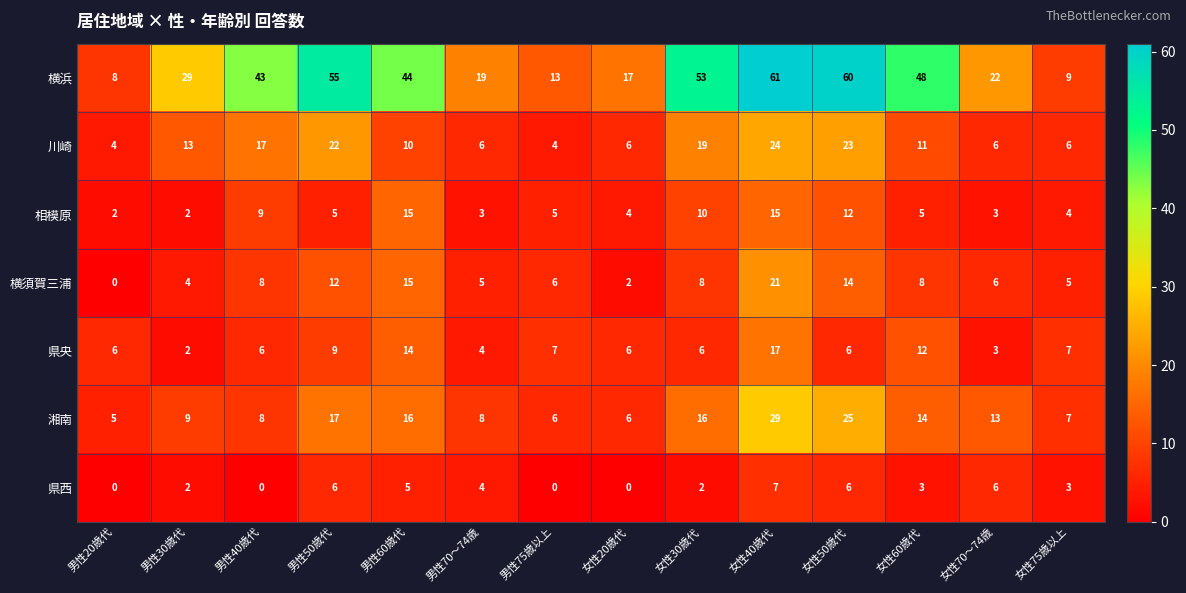

Which series has the largest total across all categories?

横浜